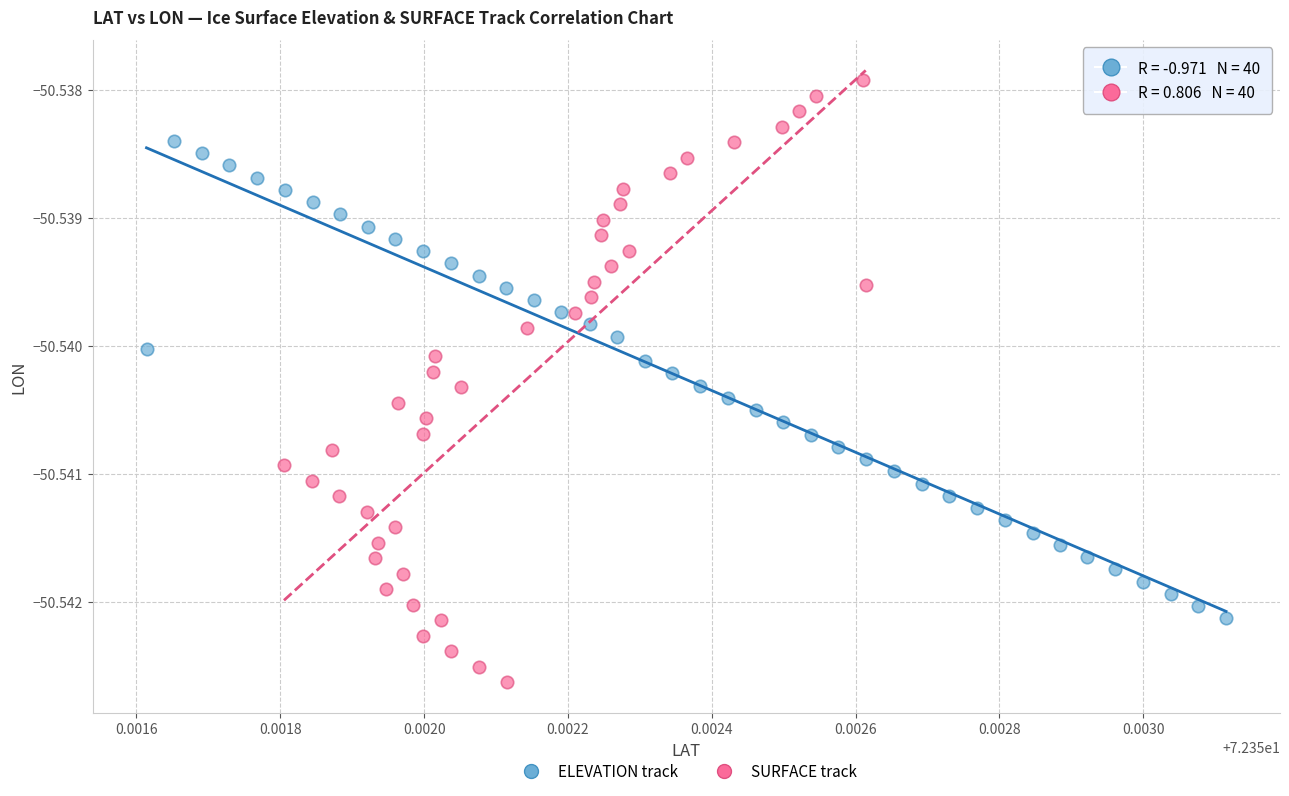

Which series reaches the minimum Y coordinate?

SURFACE track